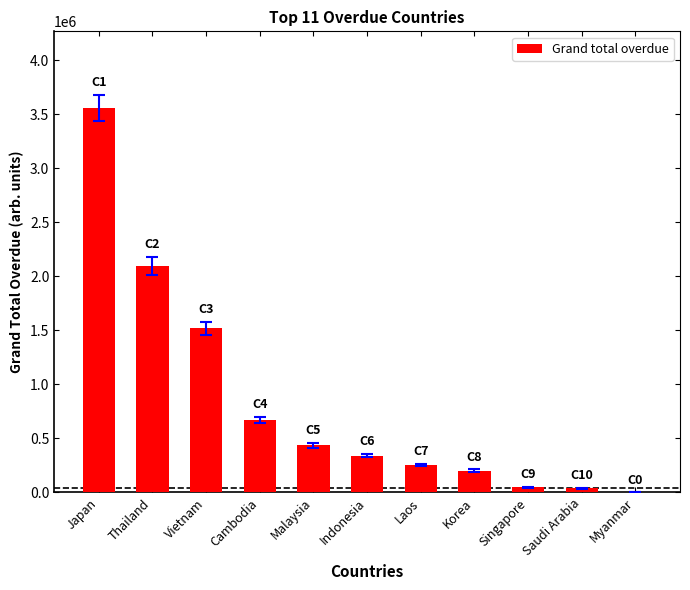

What is the ratio of the value at Thailand to the value at Malaysia?

4.8